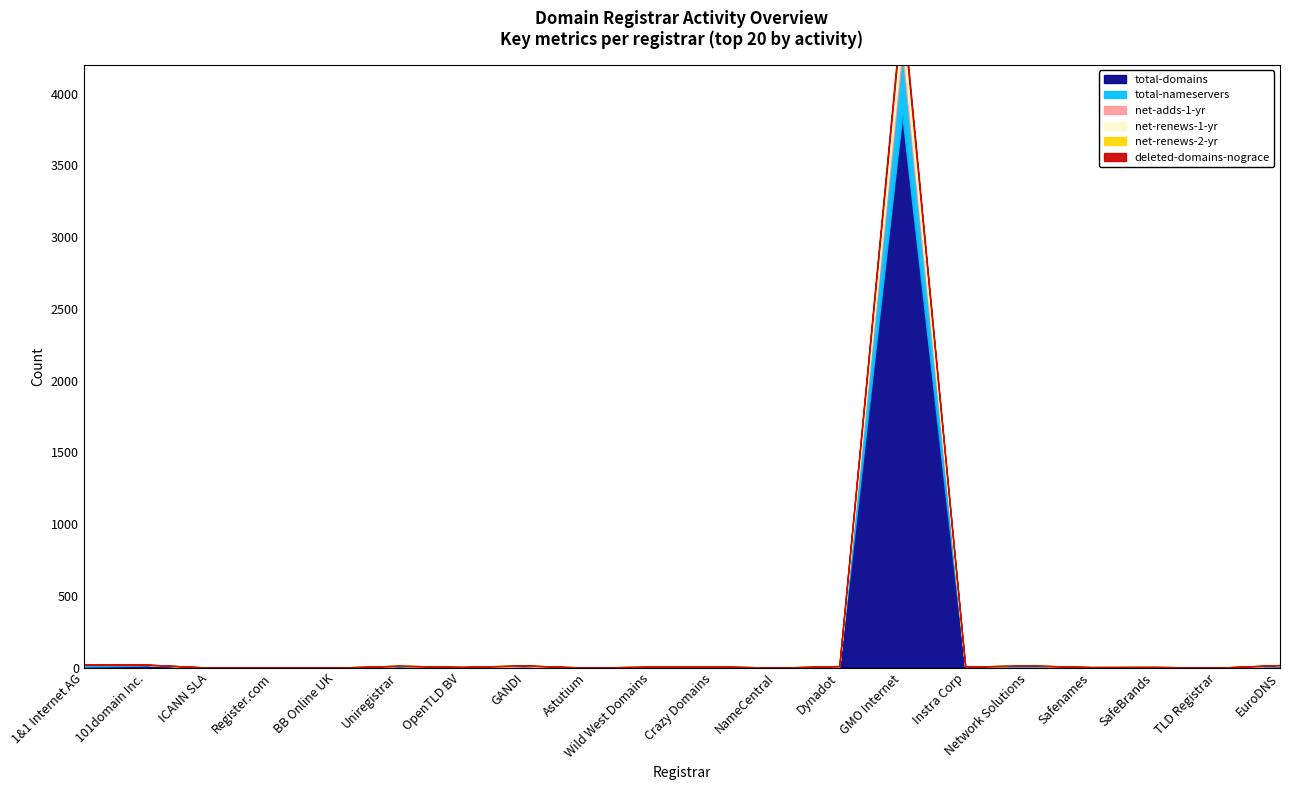

Rank the series at ICANN SLA from lowest to highest value.

total-domains, total-nameservers, net-adds-1-yr, net-renews-1-yr, net-renews-2-yr, deleted-domains-nograce